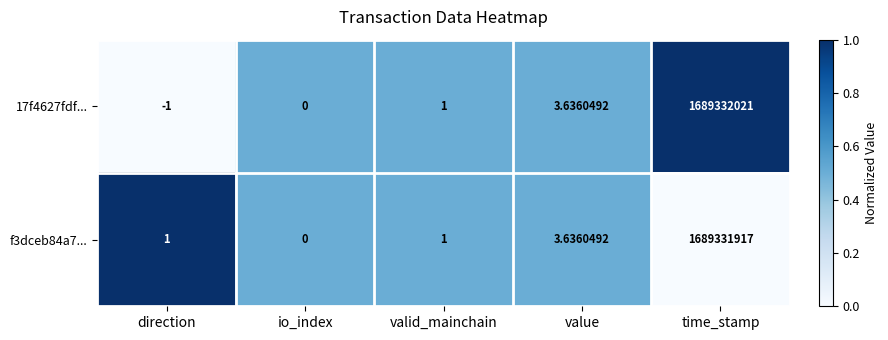

At which label does 17f4627fdf... reach its minimum?

direction